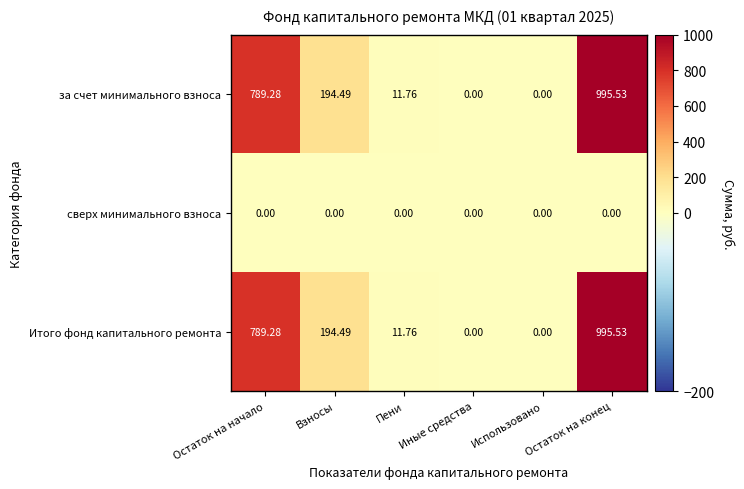

Which category has the highest value across all series?

Остаток на конец